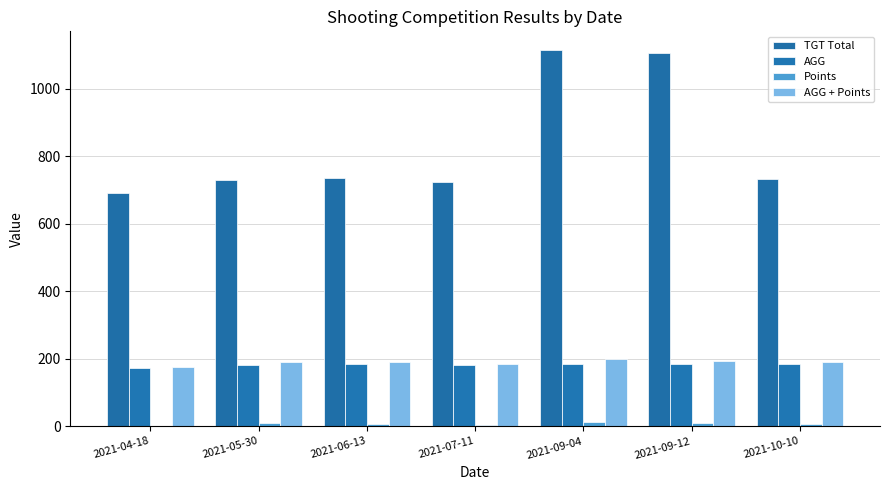

What position from the left is 2021-05-30?

2